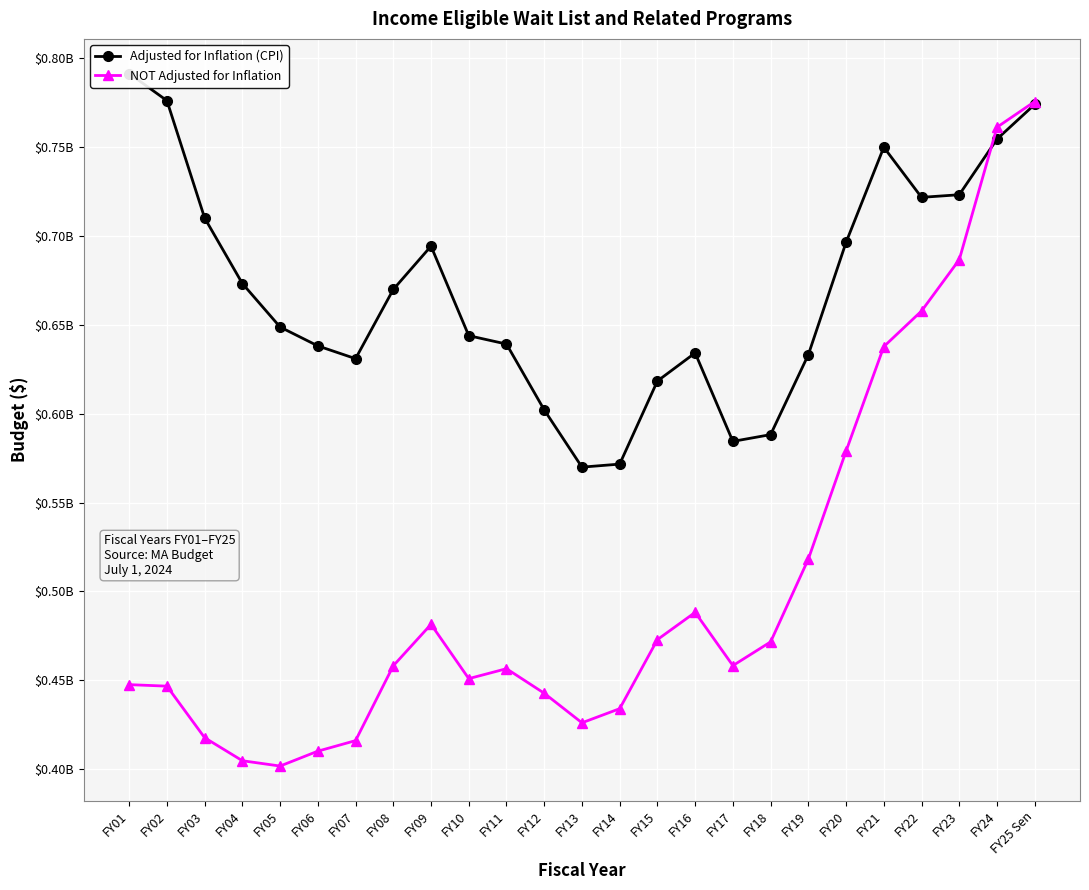

At how many categories does at least one series exceed 536927517?

25